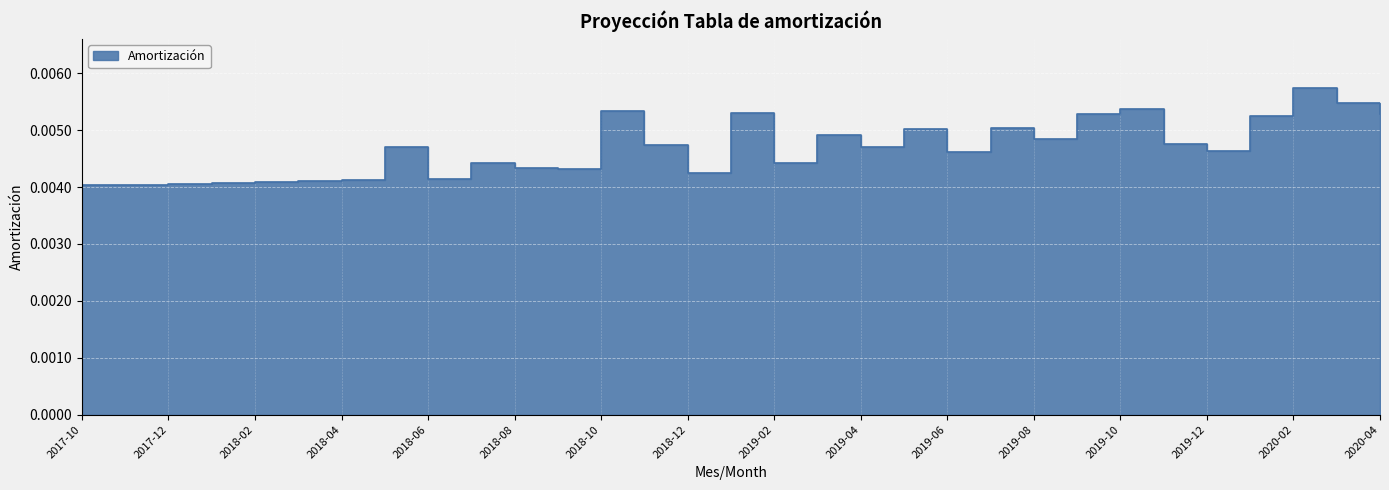

Reading left to right, transcribe all the data shown in this chart.

2017-10=0.0	2017-11=0.0	2017-12=0.0	2018-01=0.0	2018-02=0.0	2018-03=0.0	2018-04=0.0	2018-05=0.0	2018-06=0.0	2018-07=0.0	2018-08=0.0	2018-09=0.0	2018-10=0.0	2018-11=0.0	2018-12=0.0	2019-01=0.0	2019-02=0.0	2019-03=0.0	2019-04=0.0	2019-05=0.0	2019-06=0.0	2019-07=0.0	2019-08=0.0	2019-09=0.0	2019-10=0.0	2019-11=0.0	2019-12=0.0	2020-01=0.0	2020-02=0.0	2020-03=0.0	2020-04=0.0